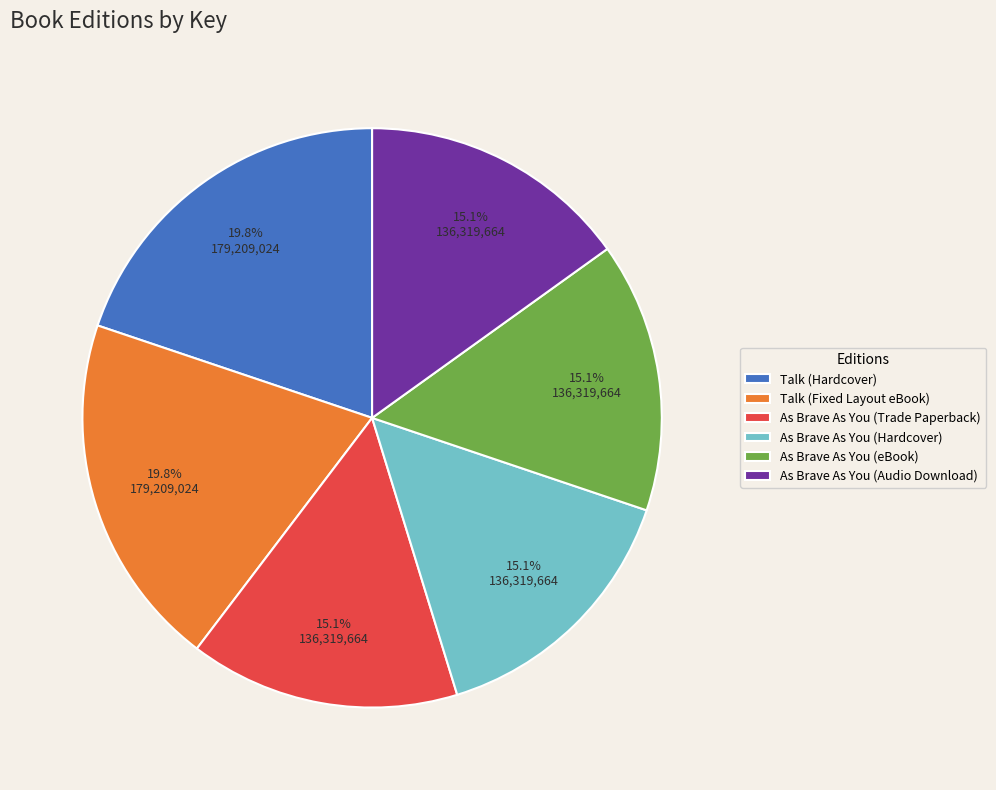

To the nearest percent, what is the difference between the largest and smallest slice percentages?

5%